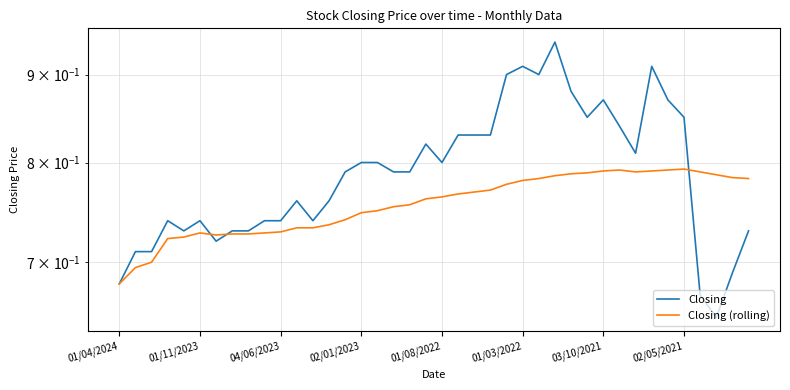

Is this an area chart (filled region under the line)?

No